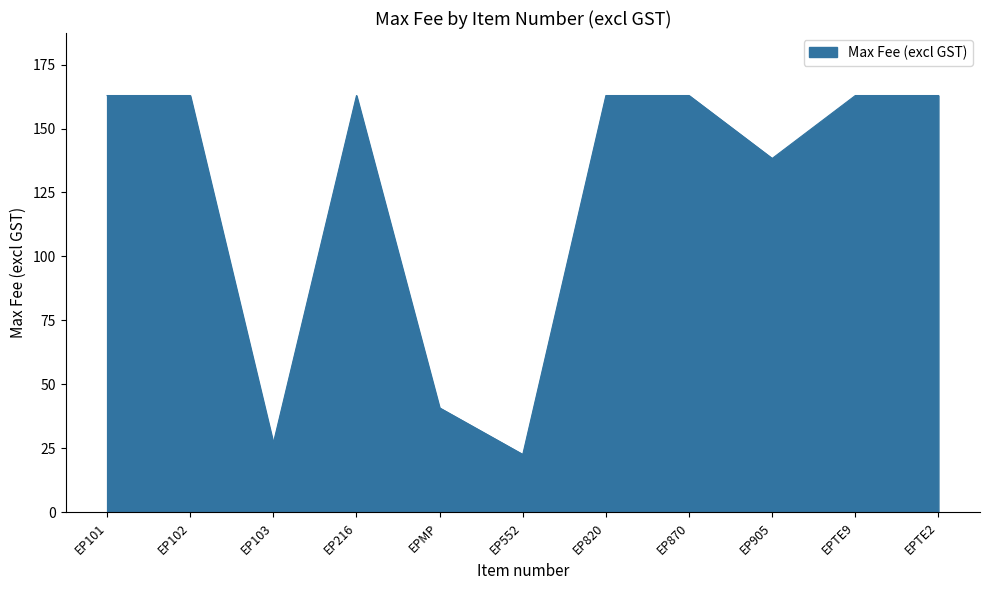

The value at EP101 is 48.9. True or false?

False